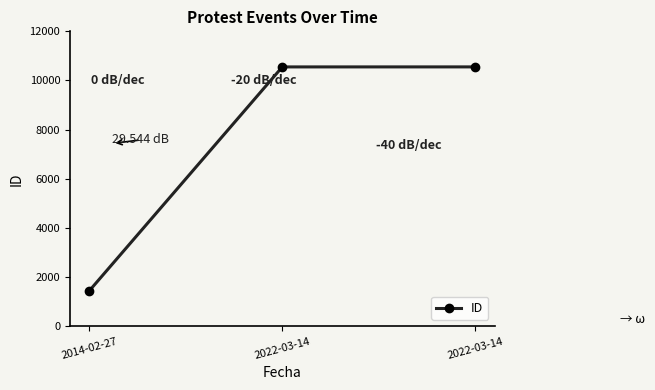

How many lines are shown in the chart?

1